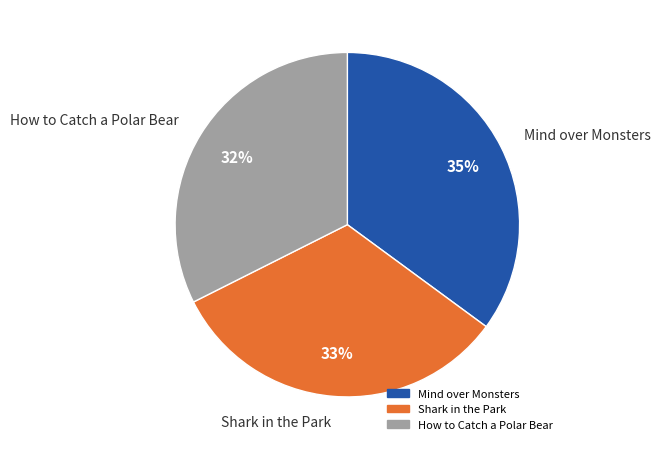

True or false: Shark in the Park accounts for 33% of the total.

True